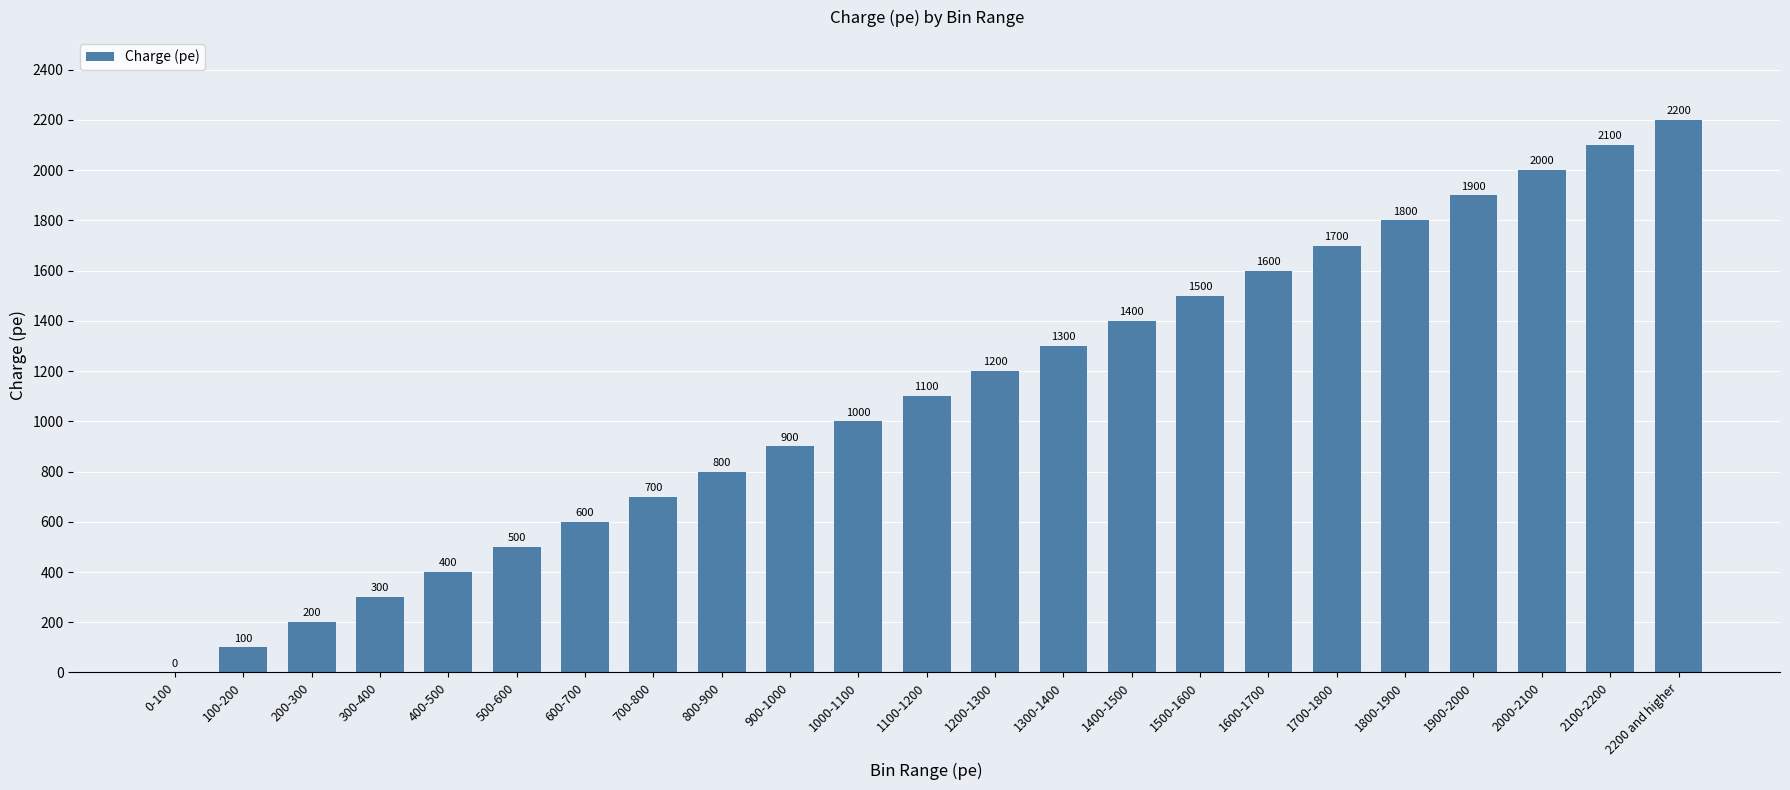

What is the sum of all values?

25300